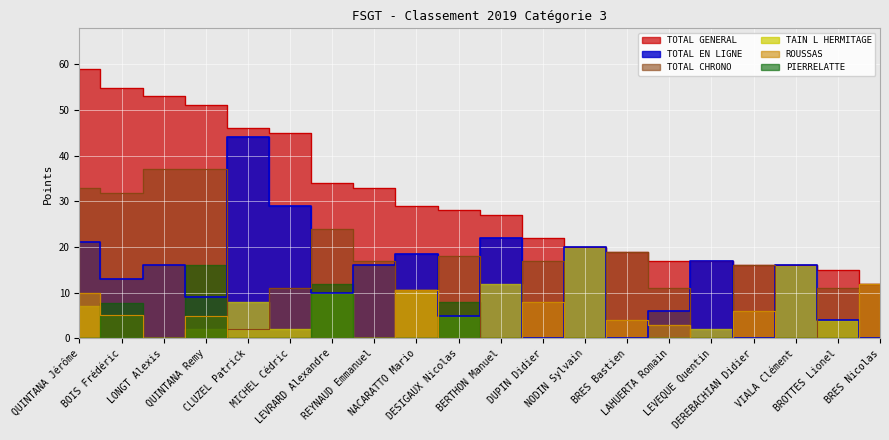

True or false: TOTAL EN LIGNE and TOTAL GENERAL intersect in this chart.

False